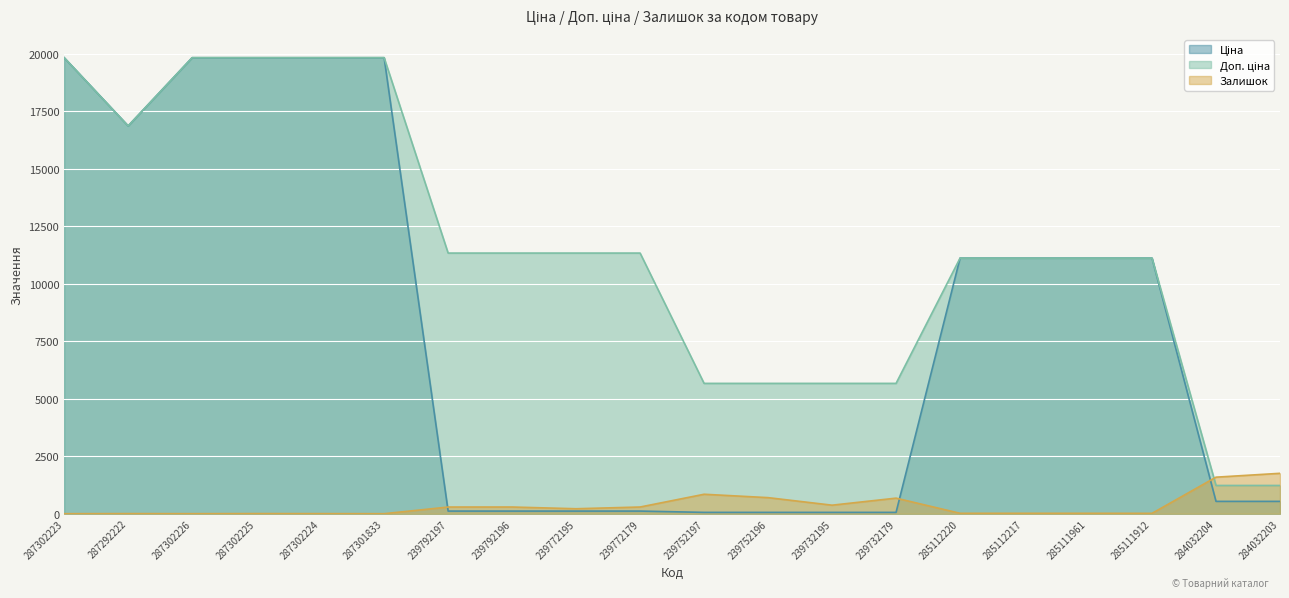

Is it true that Залишок equals 15.0 at 285111912?

True